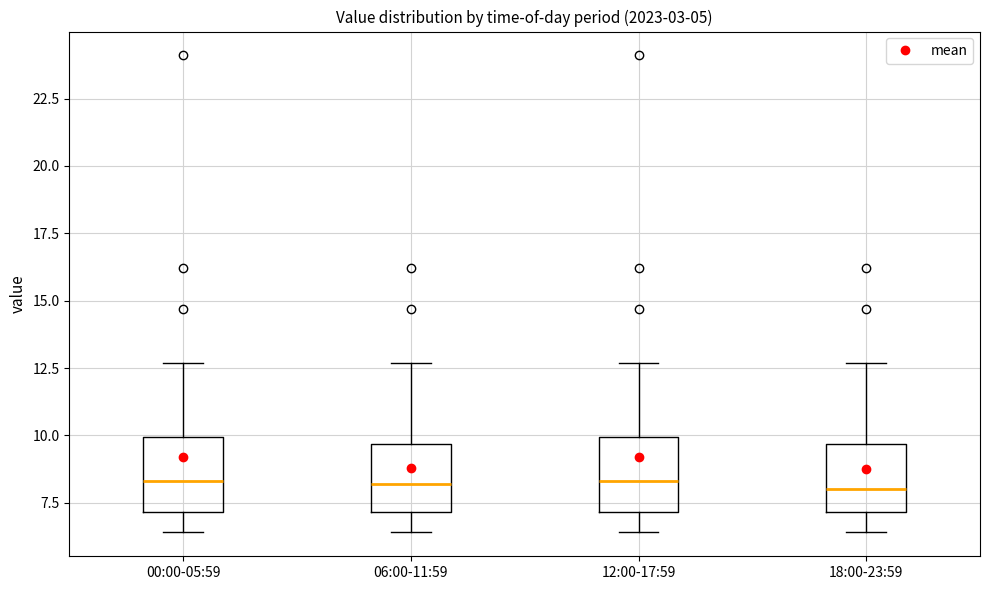

Reading left to right, read every box against the y-axis: the position of its median line, the range the box covers, and the ends of its whiskers. The values are not printed on the chart, so give them approximately, as read against the axis.

00:00-05:59: median 8.5, box 7.0 to 10.0, whiskers 6.5 to 12.5
06:00-11:59: median 8.0, box 7.0 to 9.5, whiskers 6.5 to 12.5
12:00-17:59: median 8.5, box 7.0 to 10.0, whiskers 6.5 to 12.5
18:00-23:59: median 8.0, box 7.0 to 9.5, whiskers 6.5 to 12.5